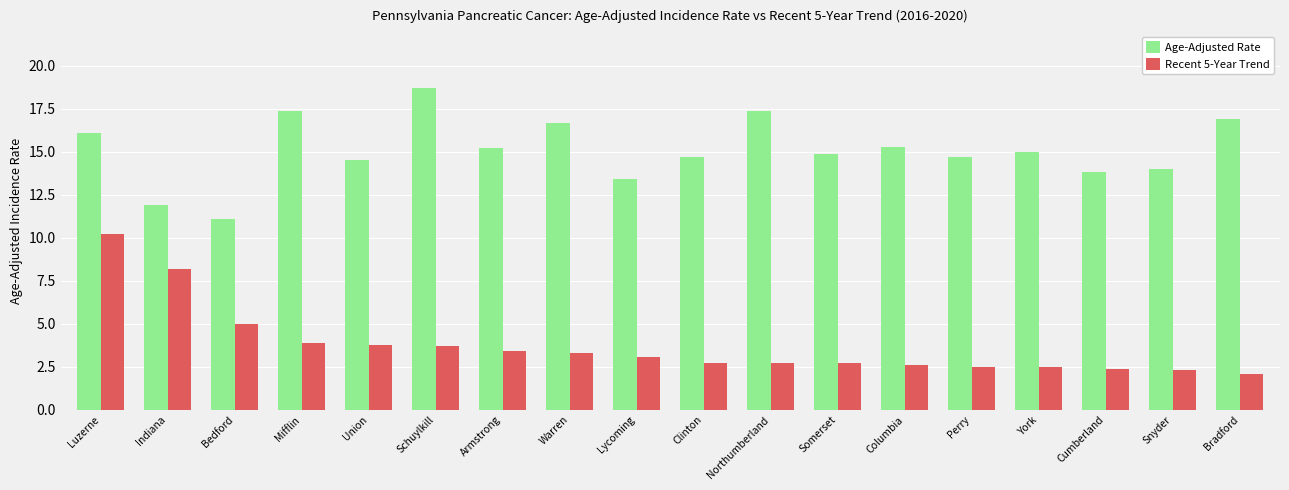

What is the sum of all Age-Adjusted Rate values?

271.7